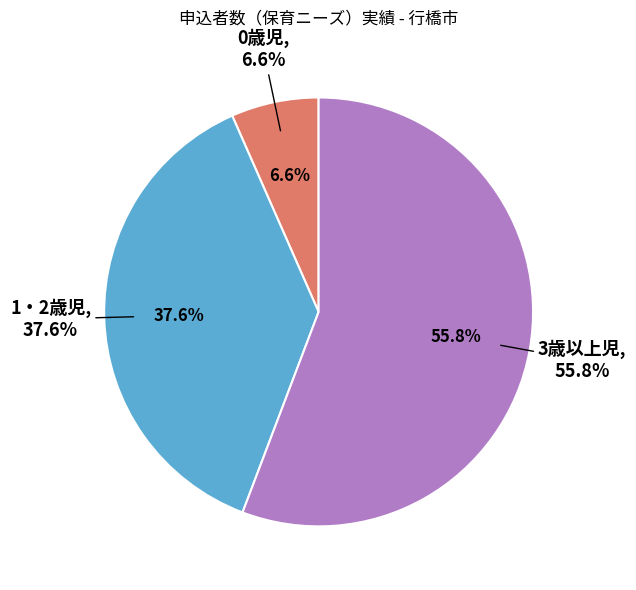

Is there a majority slice in this chart?

Yes